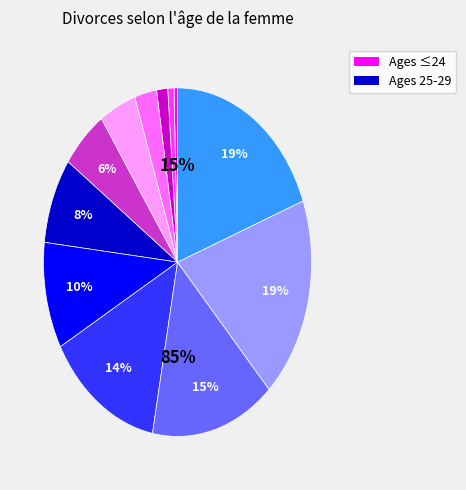

Does any single category account for the majority?

No